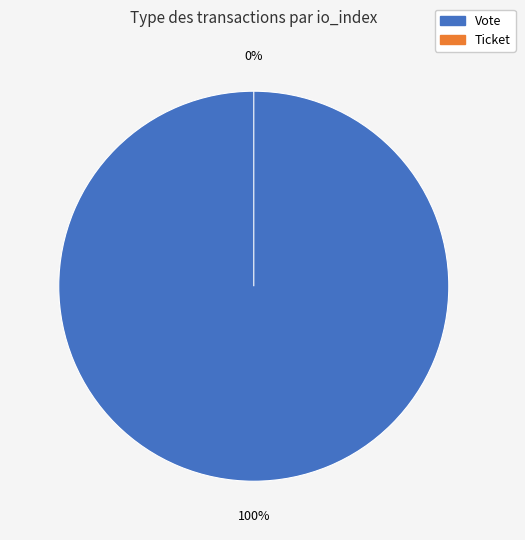

Does Vote account for over 50% of the chart?

Yes